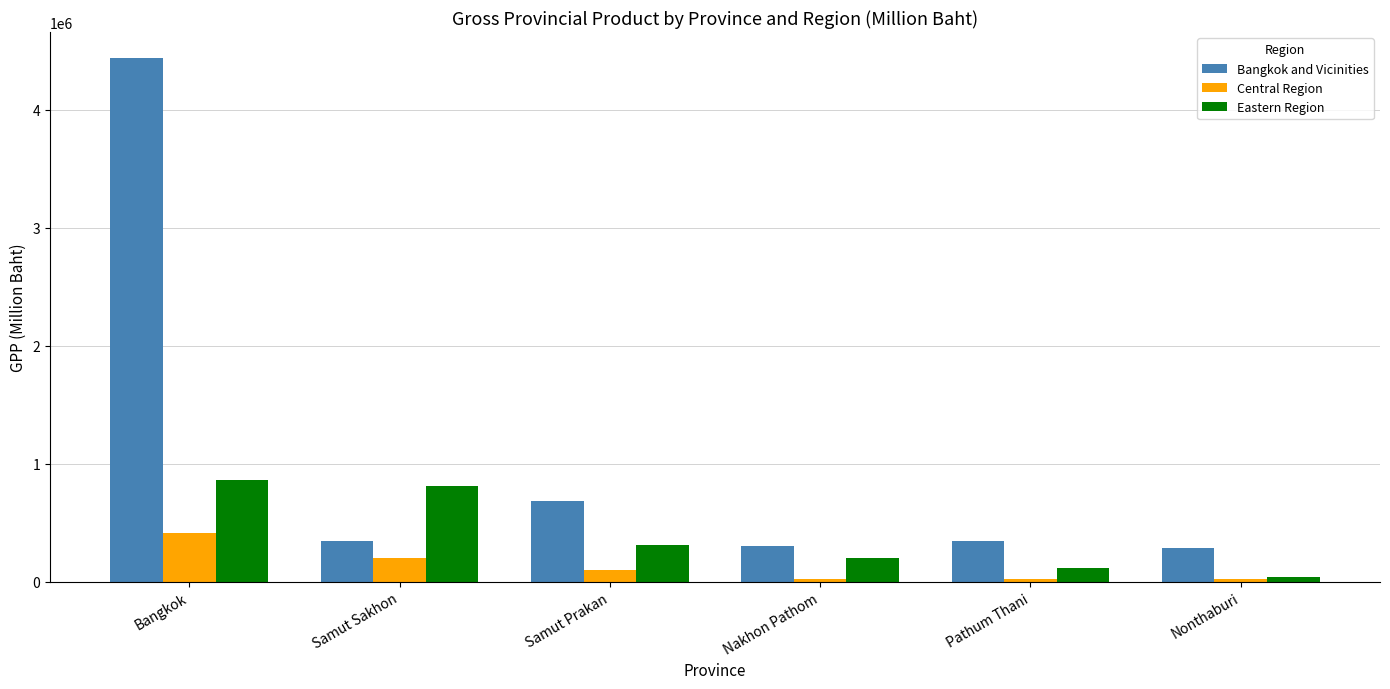

At which label does Eastern Region reach its minimum?

Nonthaburi